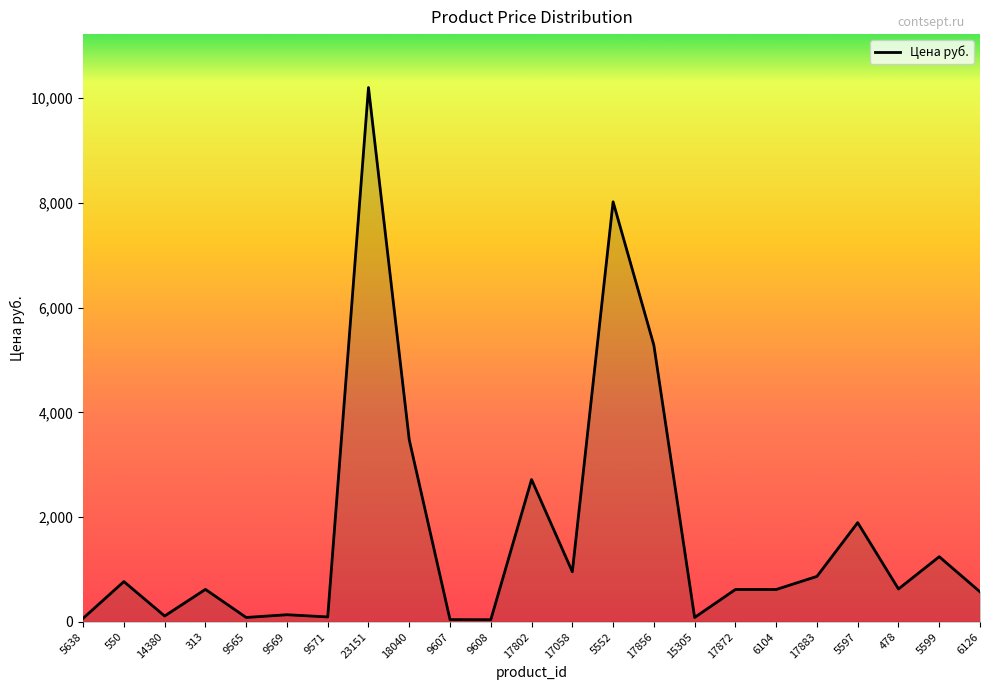

Which category has the highest value across all series?

23151